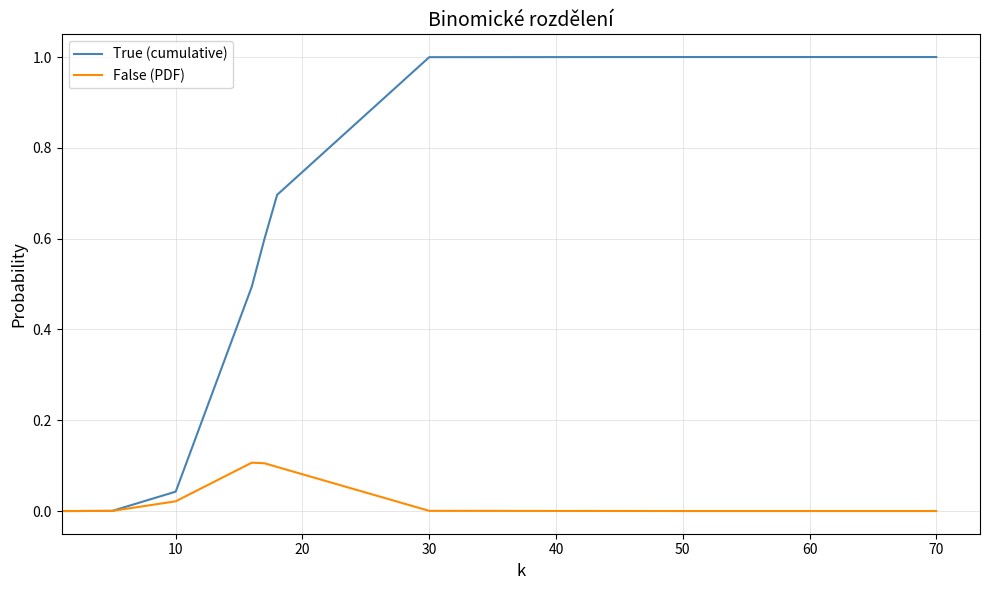

Which series has the largest total across all categories?

True (cumulative)